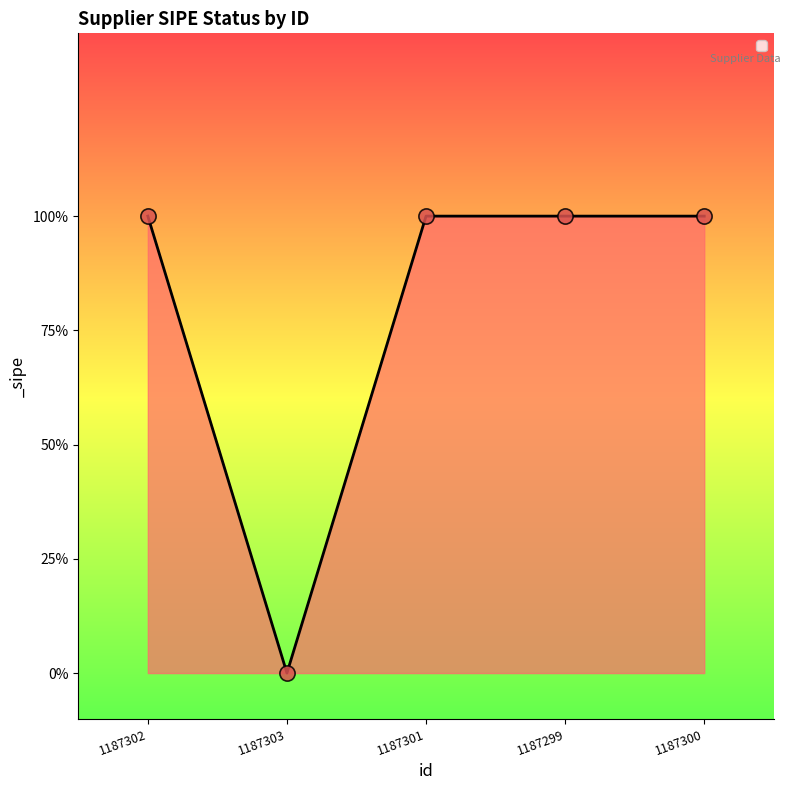

What is the ratio of the value at 1187301 to the value at 1187299?

1.0